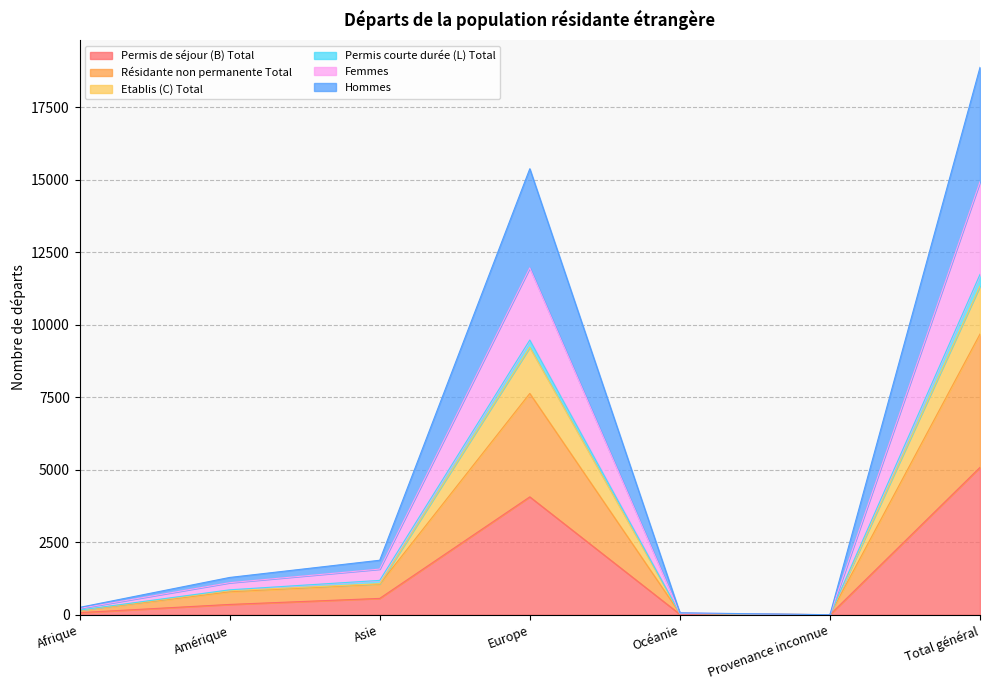

What are all the series names shown in the legend?

Permis de séjour (B) Total, Résidante non permanente Total, Etablis (C) Total, Permis courte durée (L) Total, Femmes, Hommes